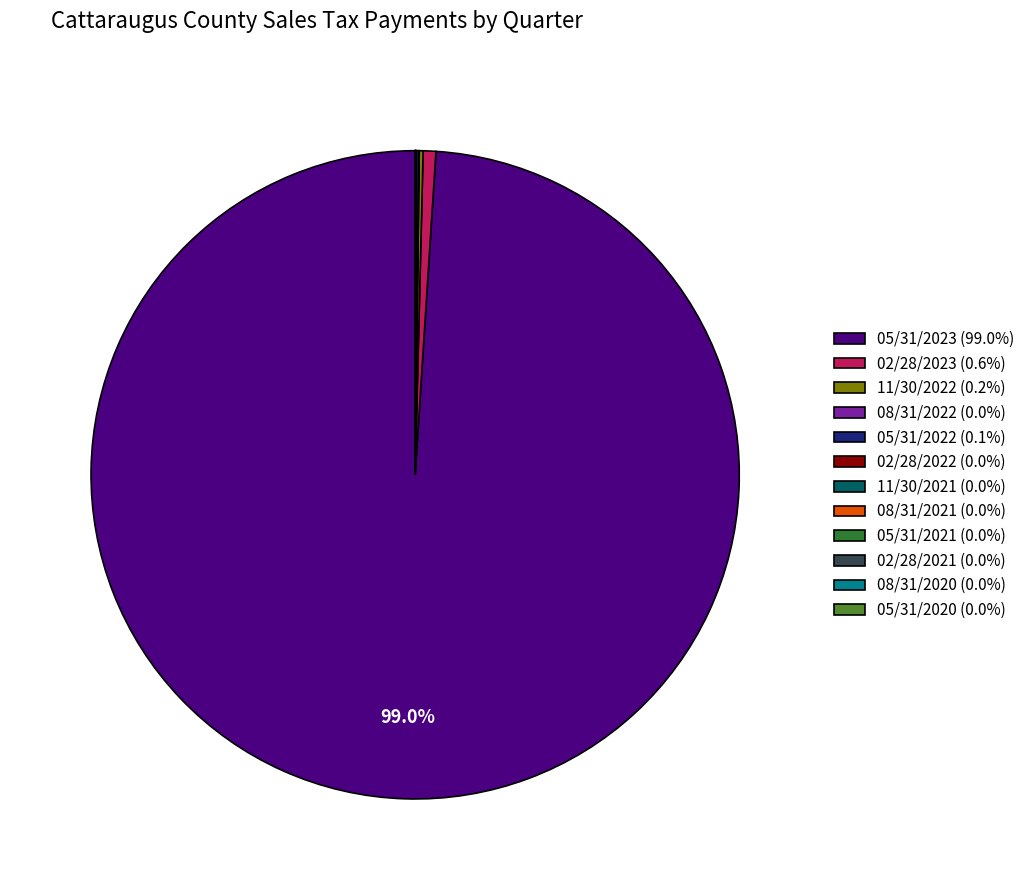

To the nearest percent, what is the average slice percentage?

8%